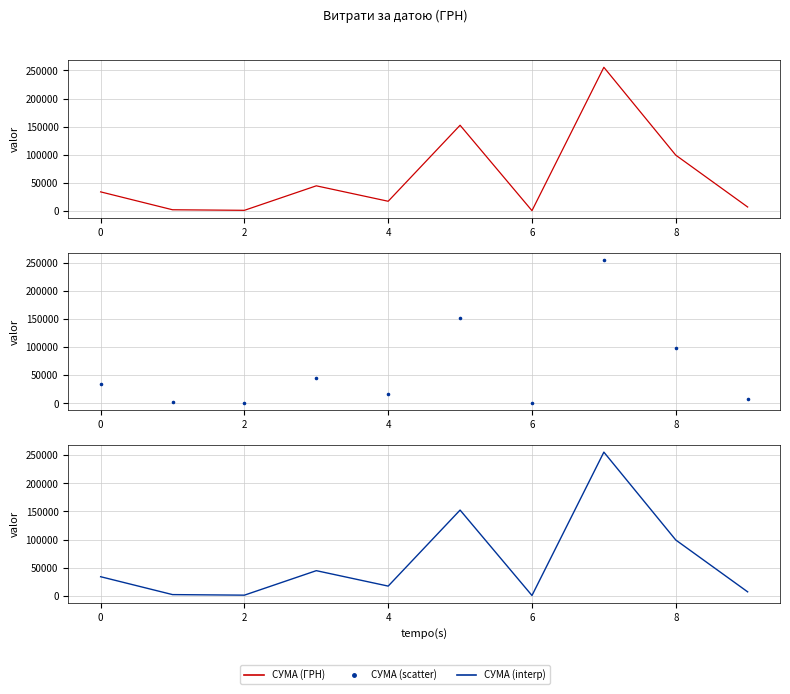

At how many categories does at least one series exceed 15580?

6